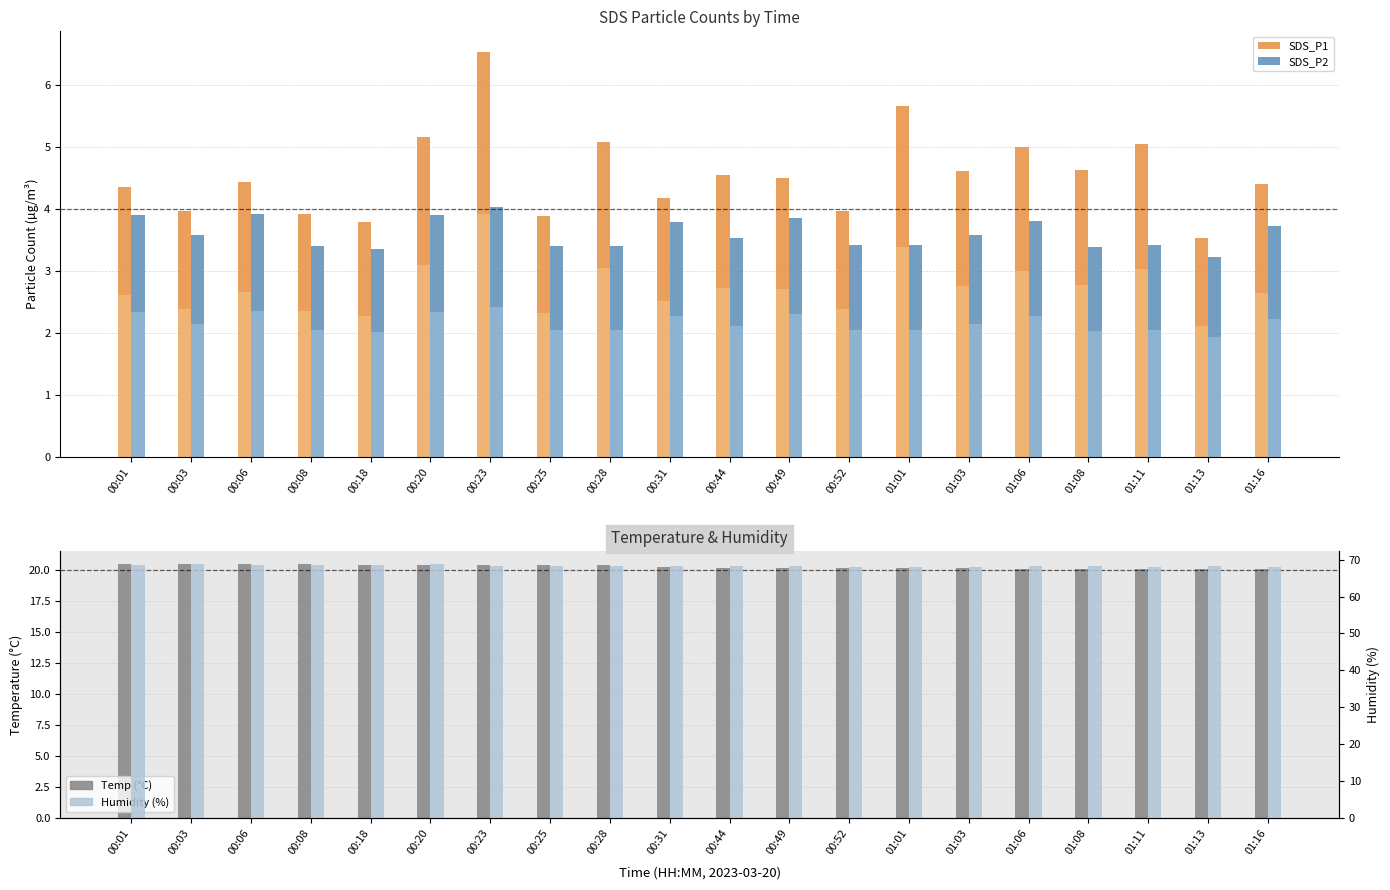

How many data points in SDS_P1 are above 4?

14